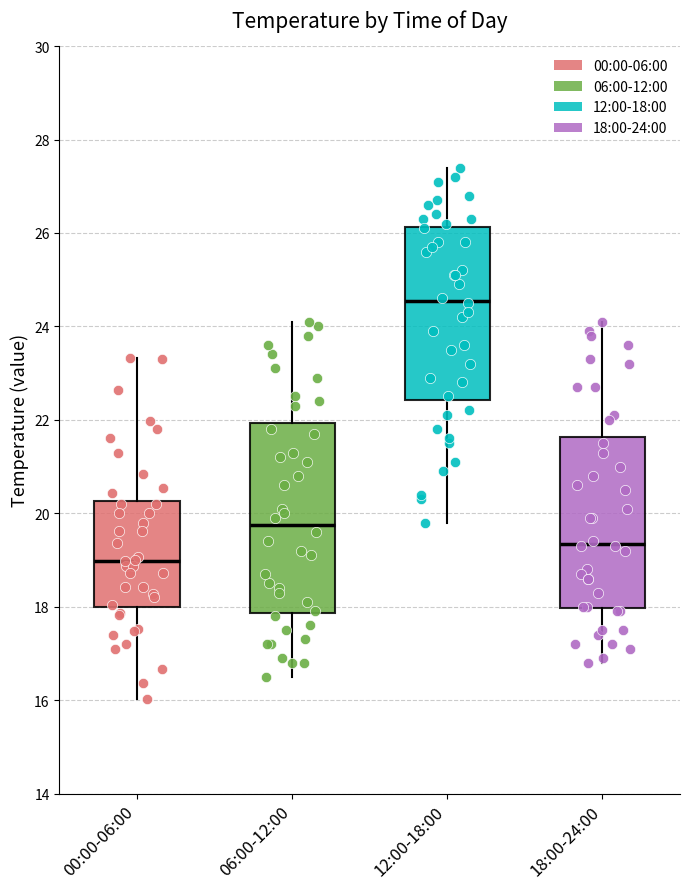

Where does the lower whisker of the box for 06:00-12:00 end on the y-axis? The values are not printed on the chart, so give them approximately, as read against the axis.

16.6